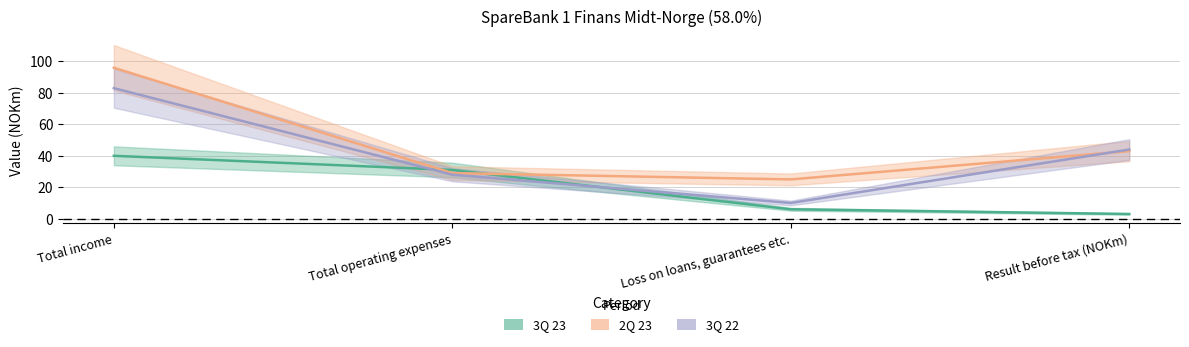

What are all the series names shown in the legend?

3Q 23, 2Q 23, 3Q 22